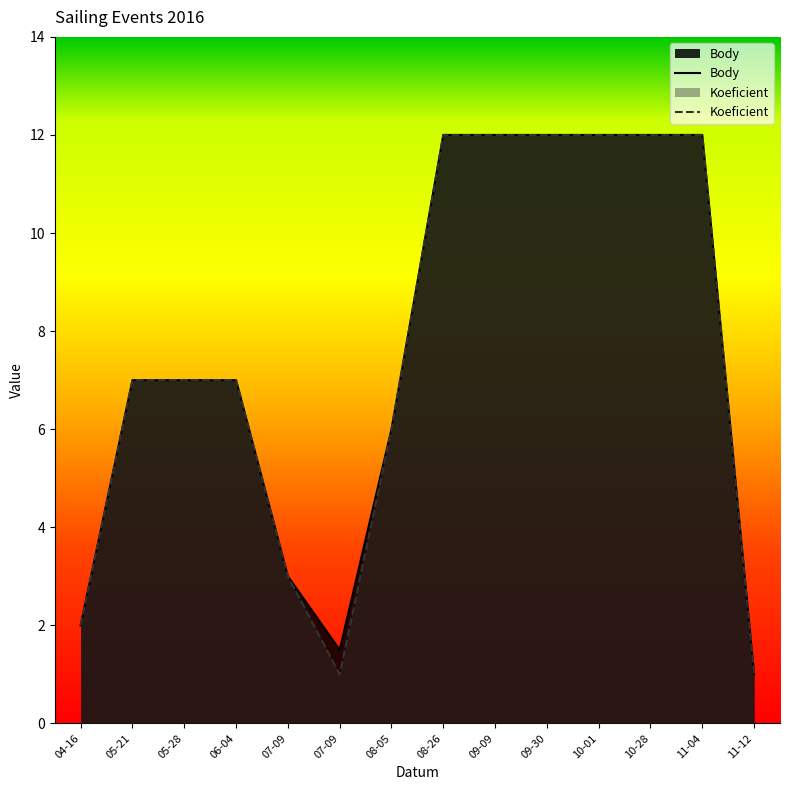

True or false: Body and Koeficient cross at least once.

False